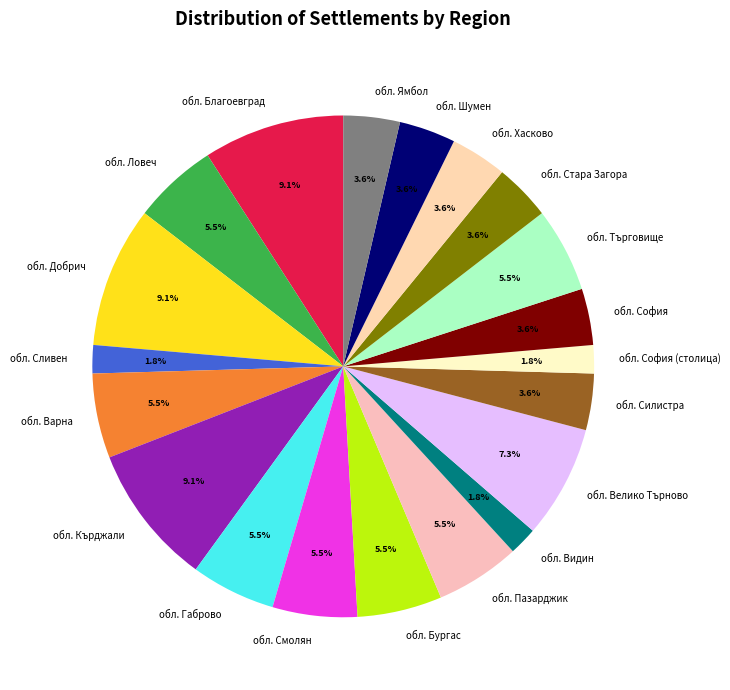

Combined, do обл. Бургас and обл. Пазарджик account for over 50%?

No